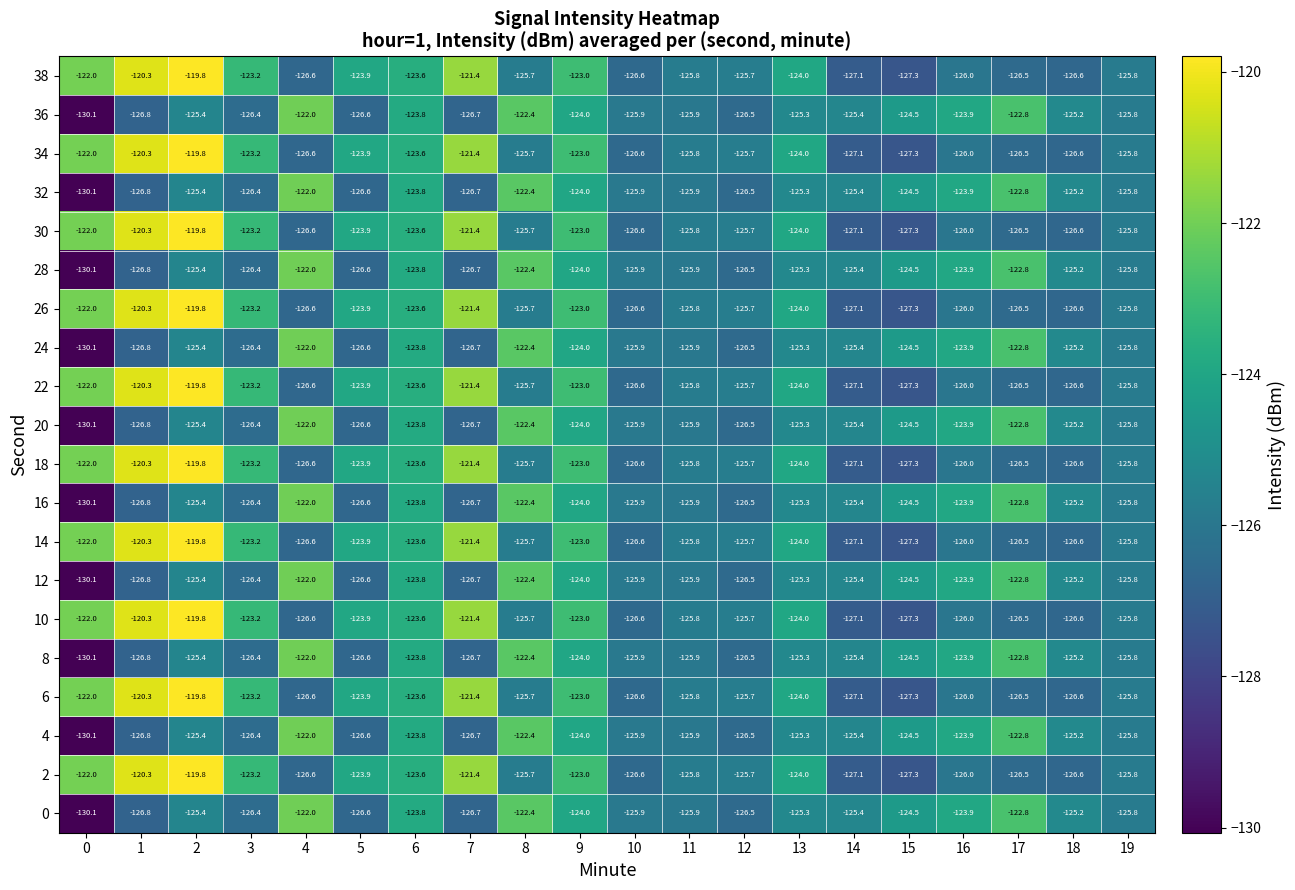

The 4 series shows -71.7 at 11. True or false?

False